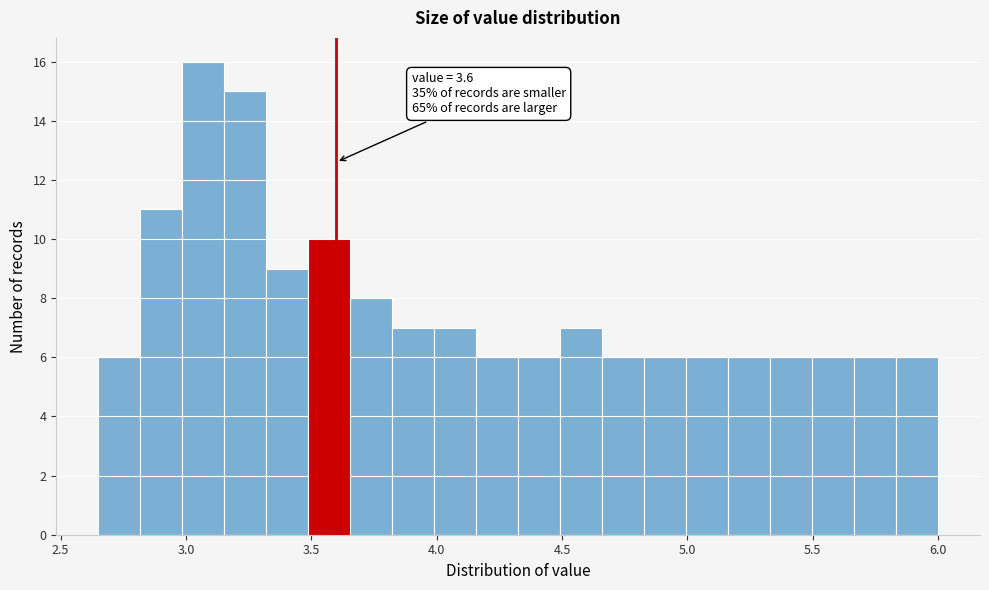

Read against the x-axis, roughly where is the centre of the tallest bar?

3.05